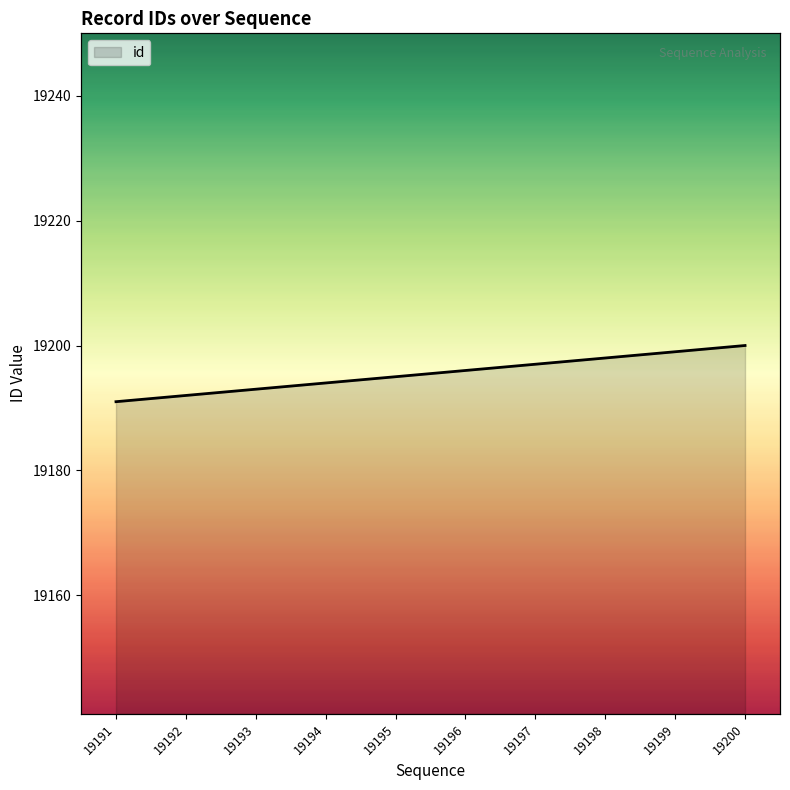

Where is the data nearest to the value 19195?

19195